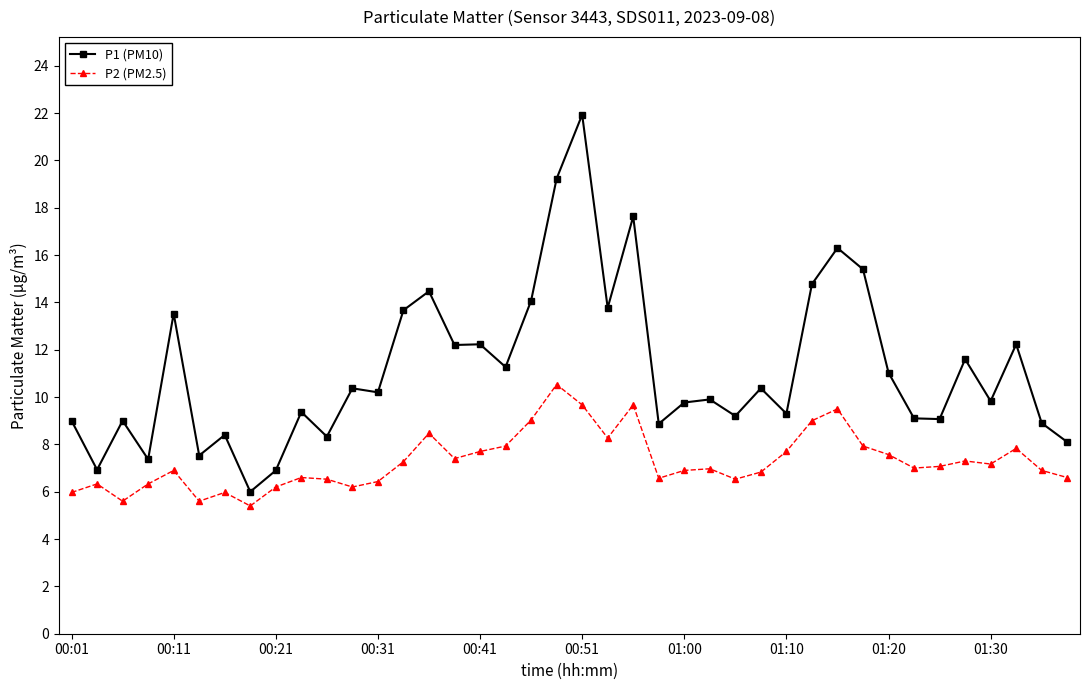

Which series has the widest spread of values?

P1 (PM10)